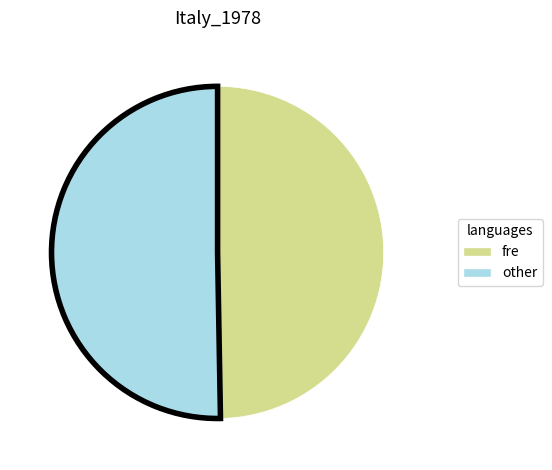

Between fre and other, which is larger?

other